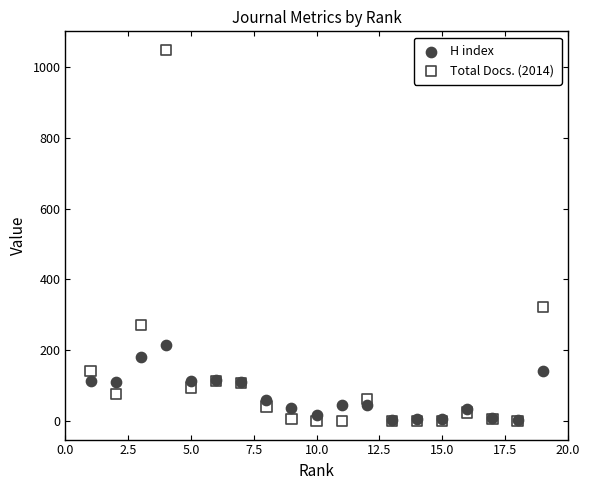

Across all series, what Y value is closest to 524?

322